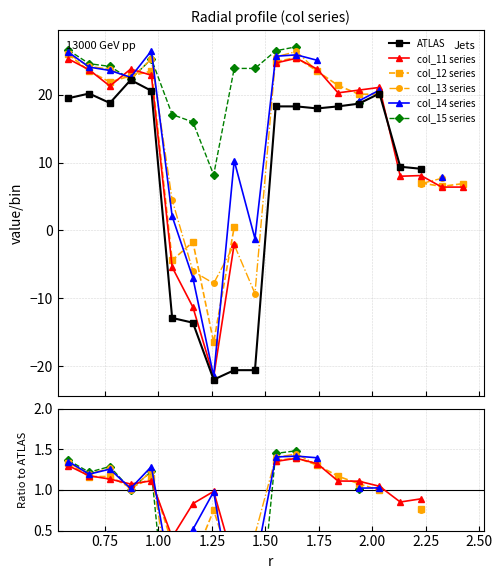

True or false: col_15 series has a value of -1.9 at 2.50.

False